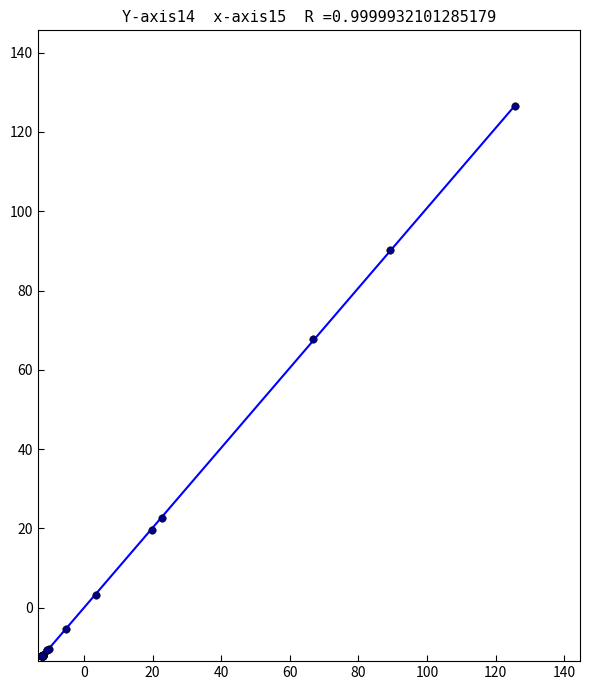

What Y value in the scatter plot is closest to 57?

67.7